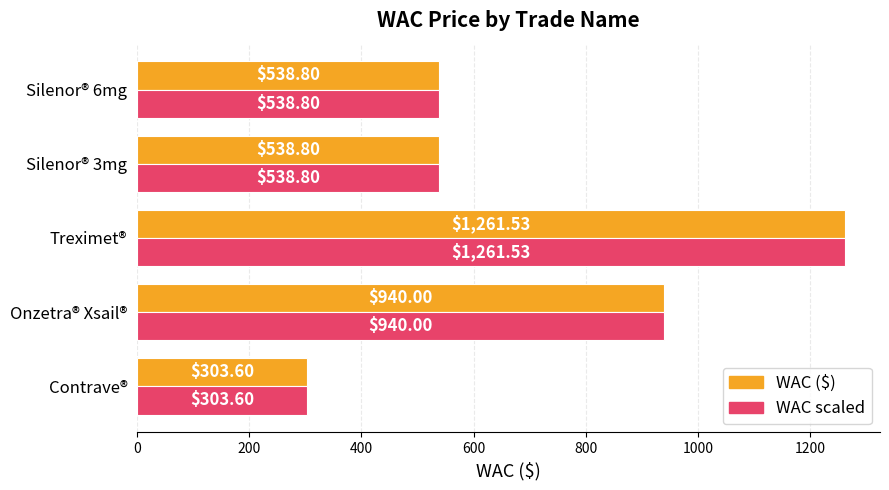

What is the total value across all series at Contrave®?

607.2